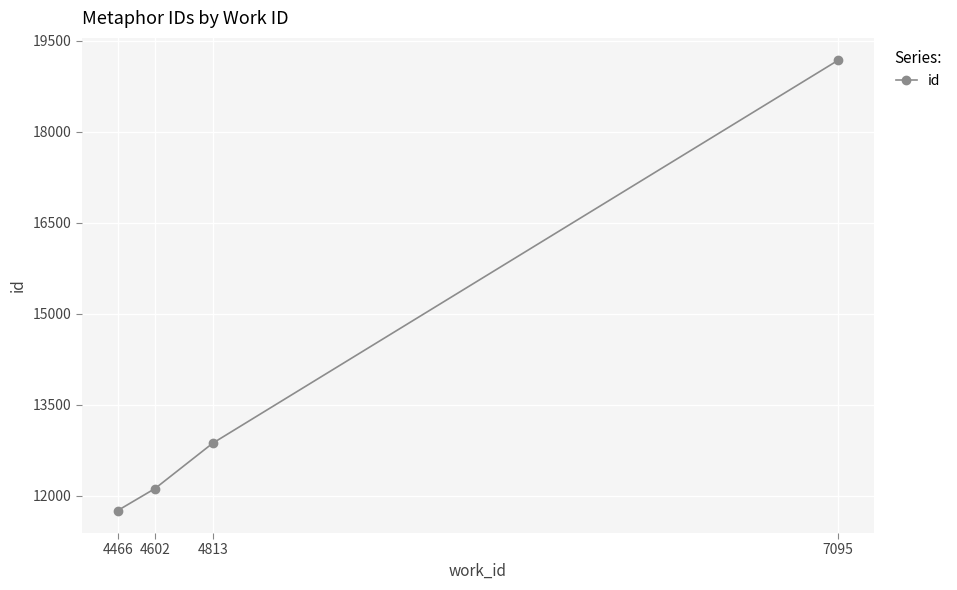

Reading right to left, extract all data points from this chart.

7095=19179	4813=12868	4602=12119	4466=11757